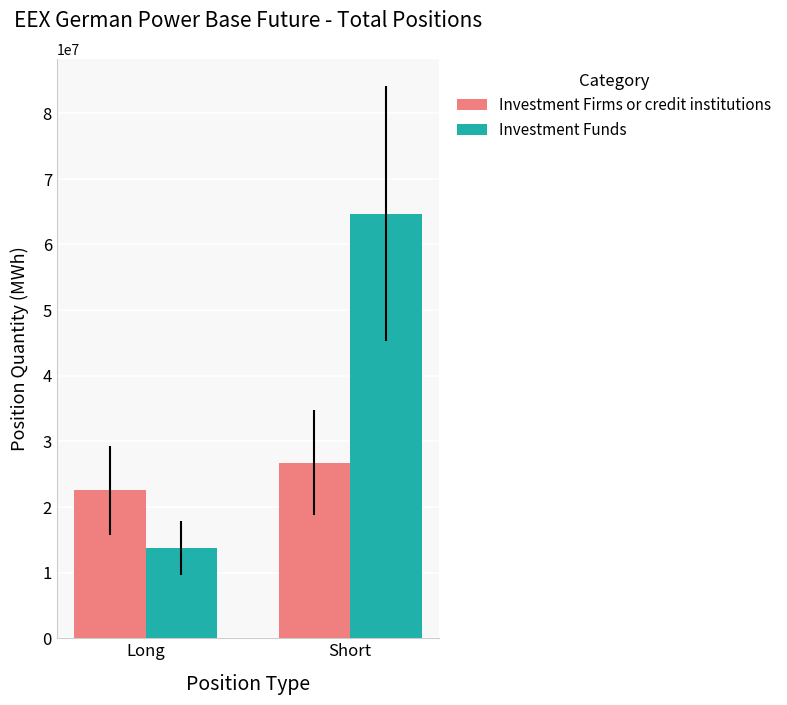

Which series has the widest spread of values?

Investment Funds